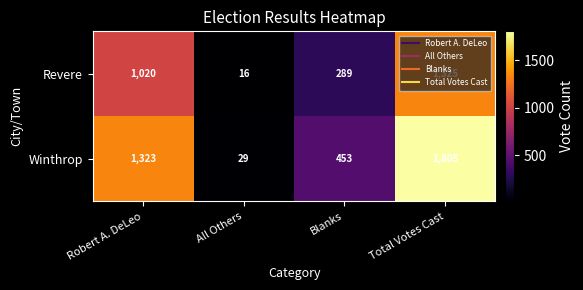

List the series in order of their overall mean, highest first.

Winthrop, Revere